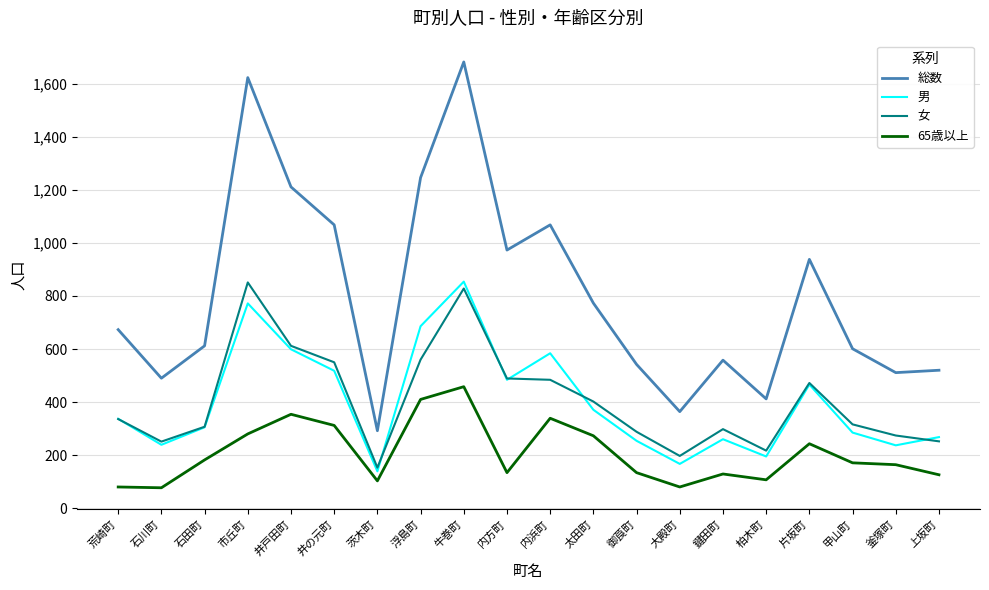

True or false: 女 has more than 1 points higher than both neighbors.

True